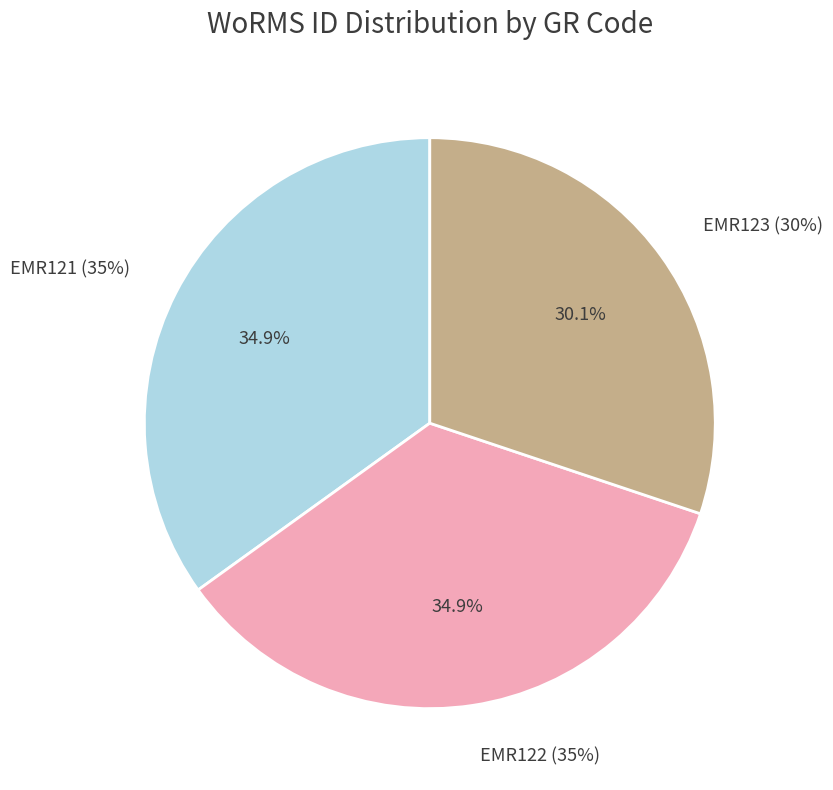

To the nearest percent, what portion does EMR122 represent?

35%